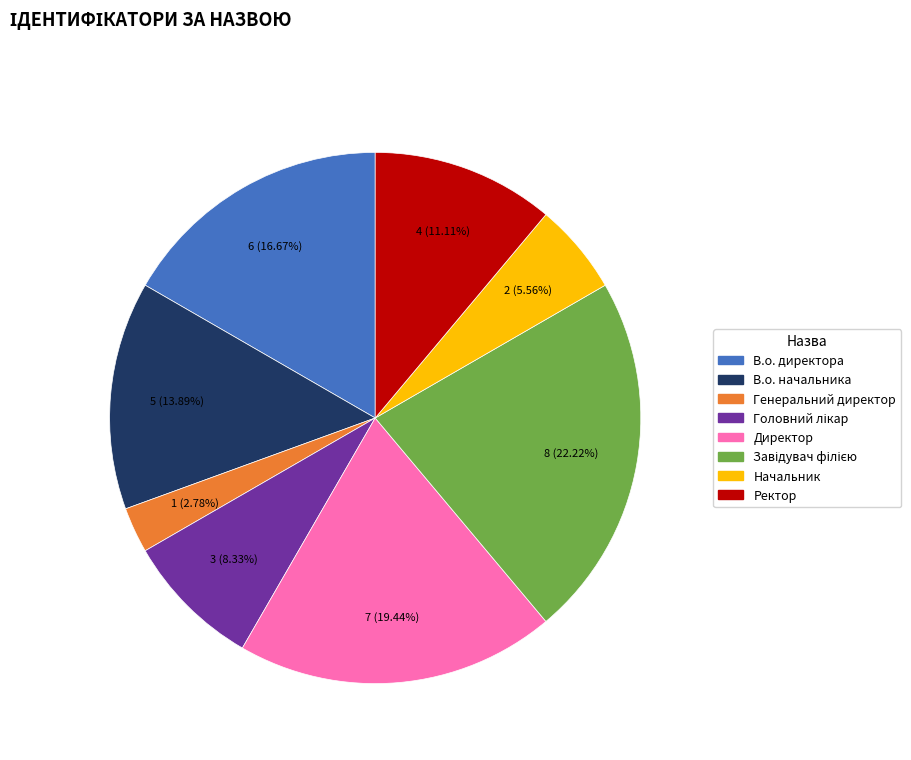

Approximately how many times larger is the value at Генеральний директор compared to Начальник?

0.5